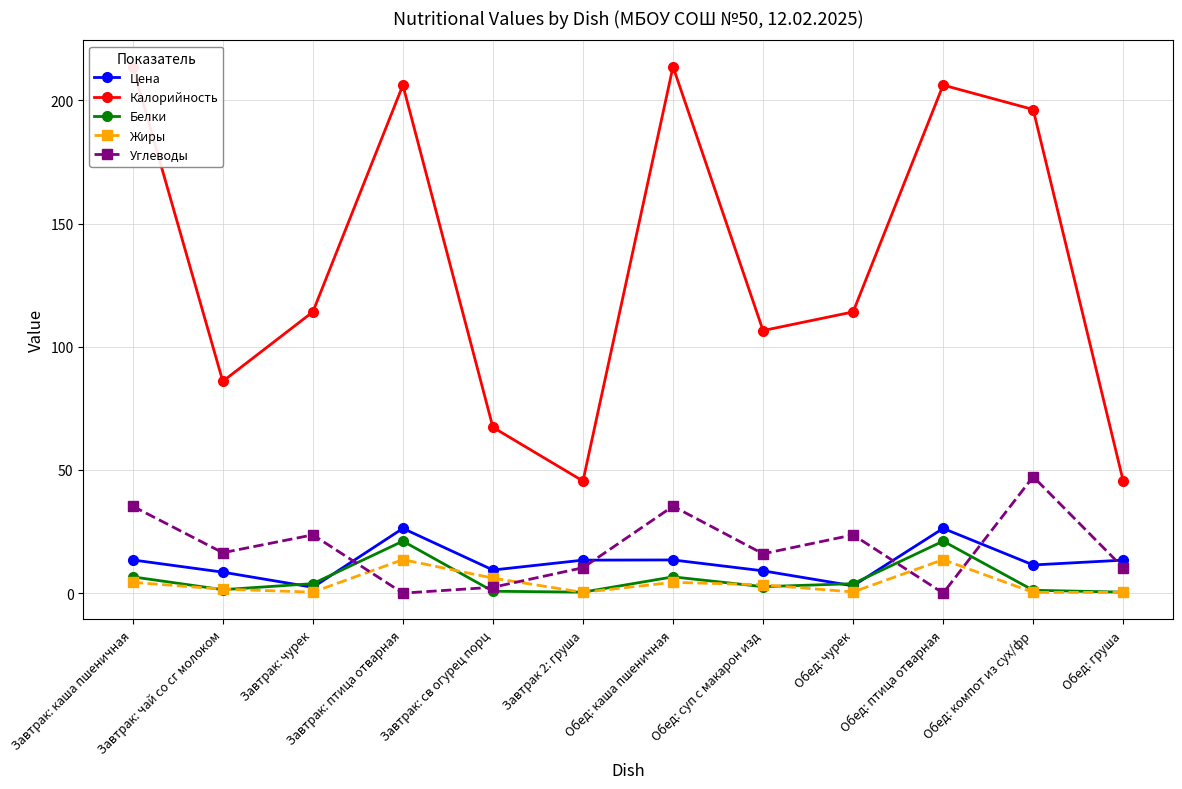

What is the value of the Белки point at the 4th from the left?

21.1